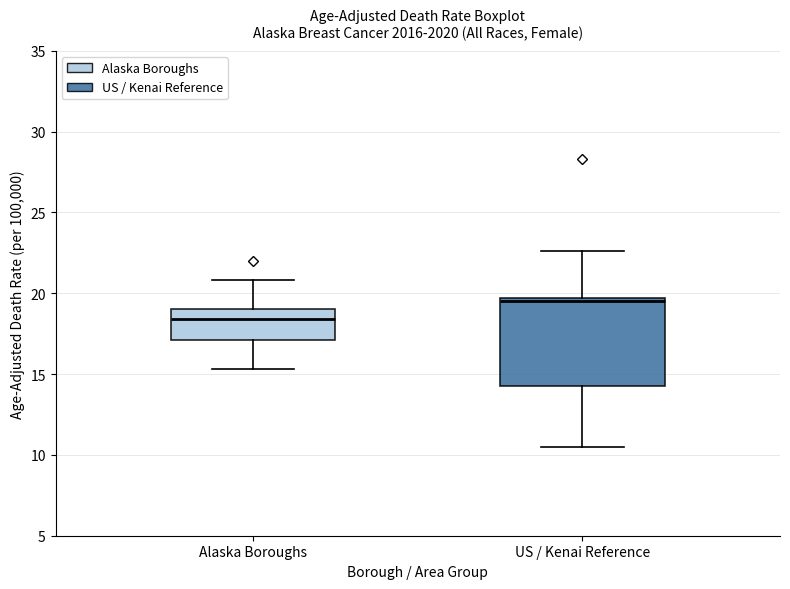

Reading left to right, read every box against the y-axis: the position of its median line, the range the box covers, and the ends of its whiskers. The values are not printed on the chart, so give them approximately, as read against the axis.

Alaska Boroughs: median 18.5, box 17.0 to 19.0, whiskers 15.5 to 21.0
US / Kenai Reference: median 19.5, box 14.5 to 19.5, whiskers 10.5 to 22.5